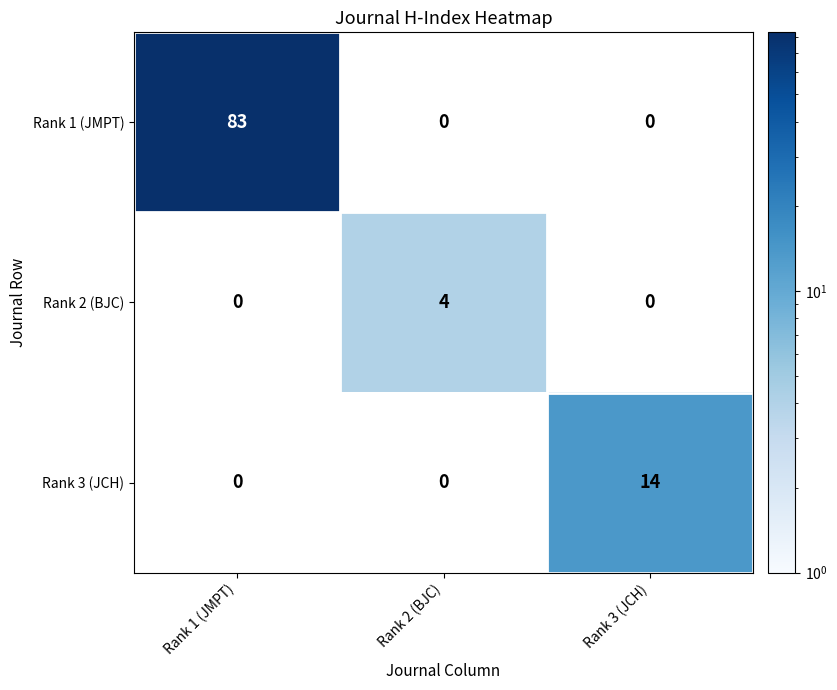

Which category has the highest value in the Rank 1 (JMPT) series?

Rank 1 (JMPT)